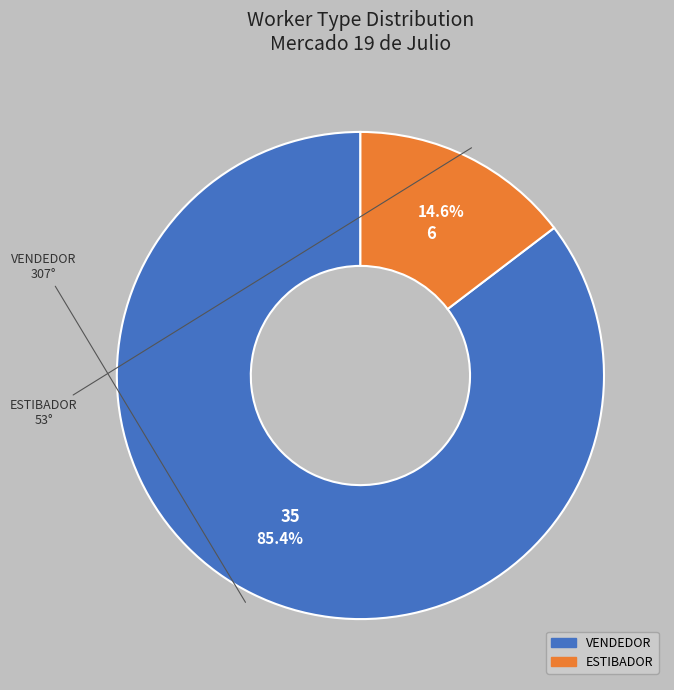

Is there a majority slice in this chart?

Yes